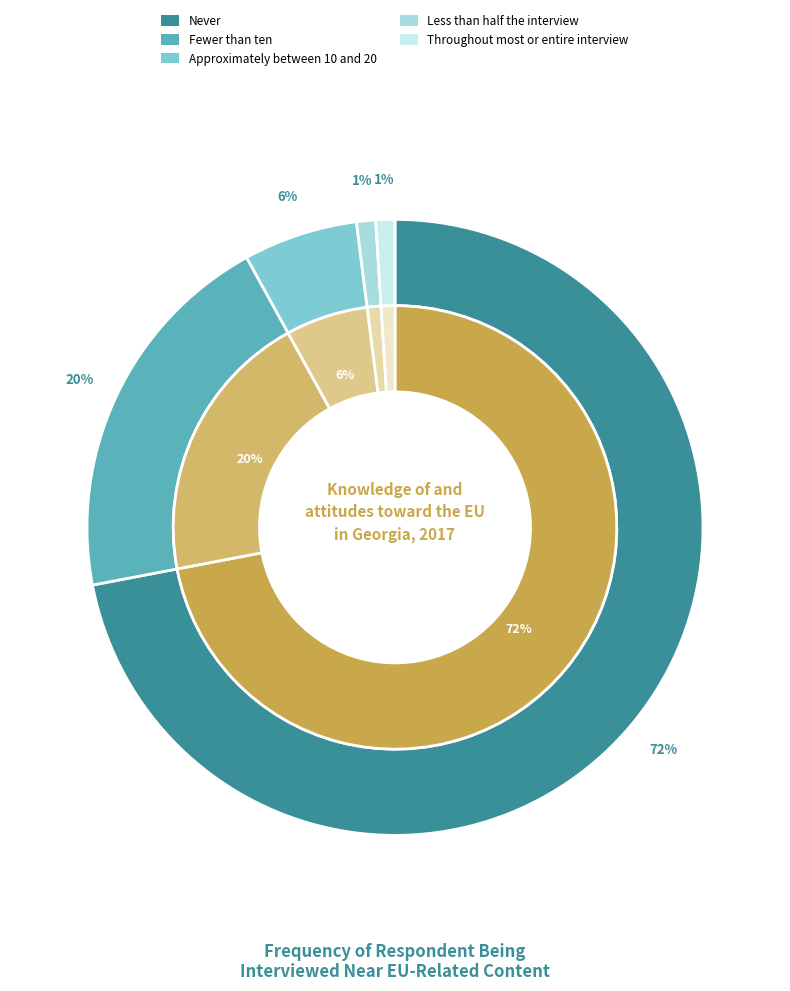

Which slice is the largest?

Never